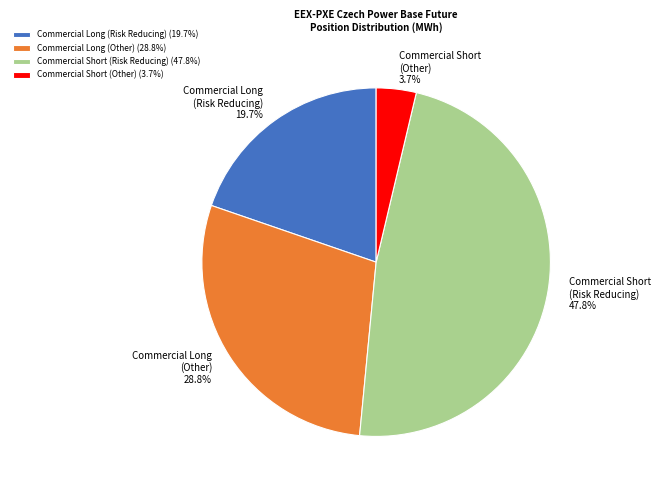

Does any single category account for the majority?

No